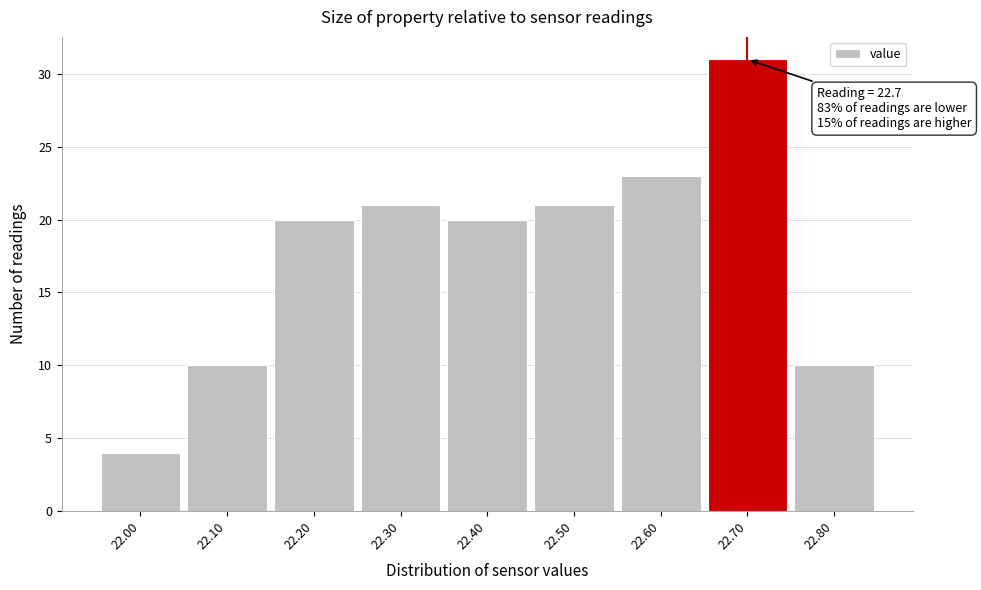

Which range on the x-axis has the tallest bar?

22.65 to 22.75